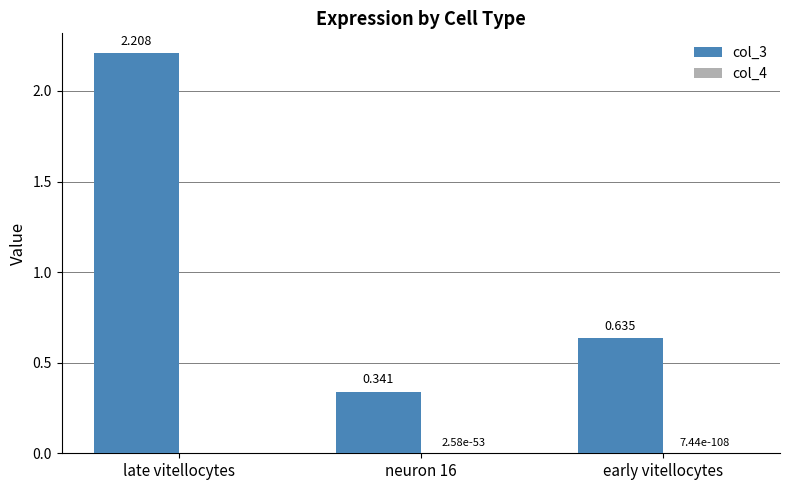

True or false: col_3 has a value of 2.2 at late vitellocytes.

True